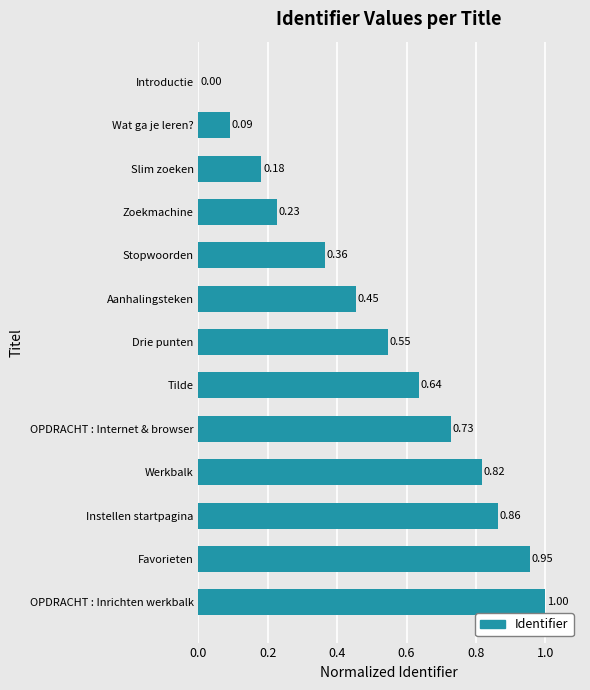

What is the change in value from Aanhalingsteken to Instellen startpagina?

+0.4